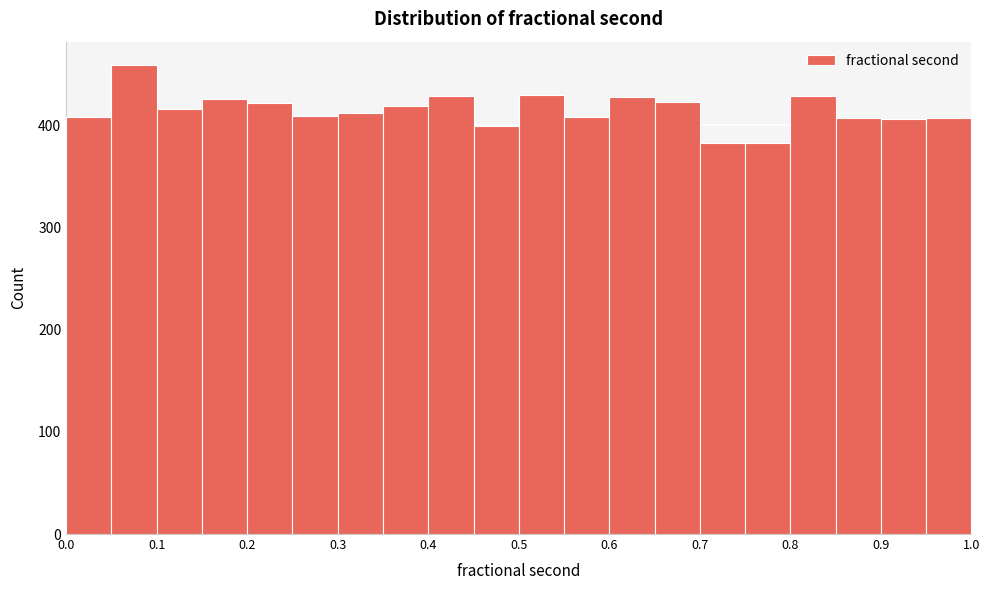

Over which range of the x-axis is the bar tallest?

0.05 to 0.10